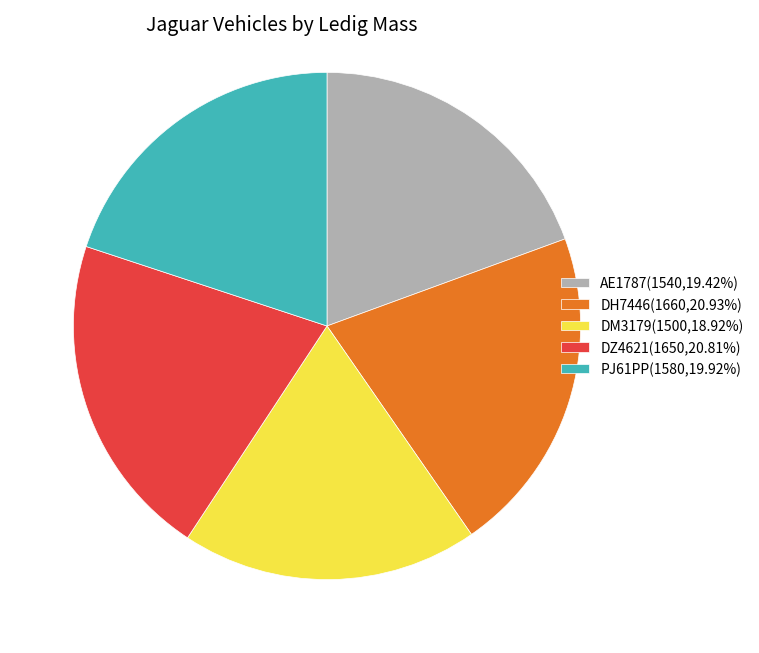

Approximately how many times larger is the value at DZ4621(1650,20.81%) compared to DM3179(1500,18.92%)?

1.1